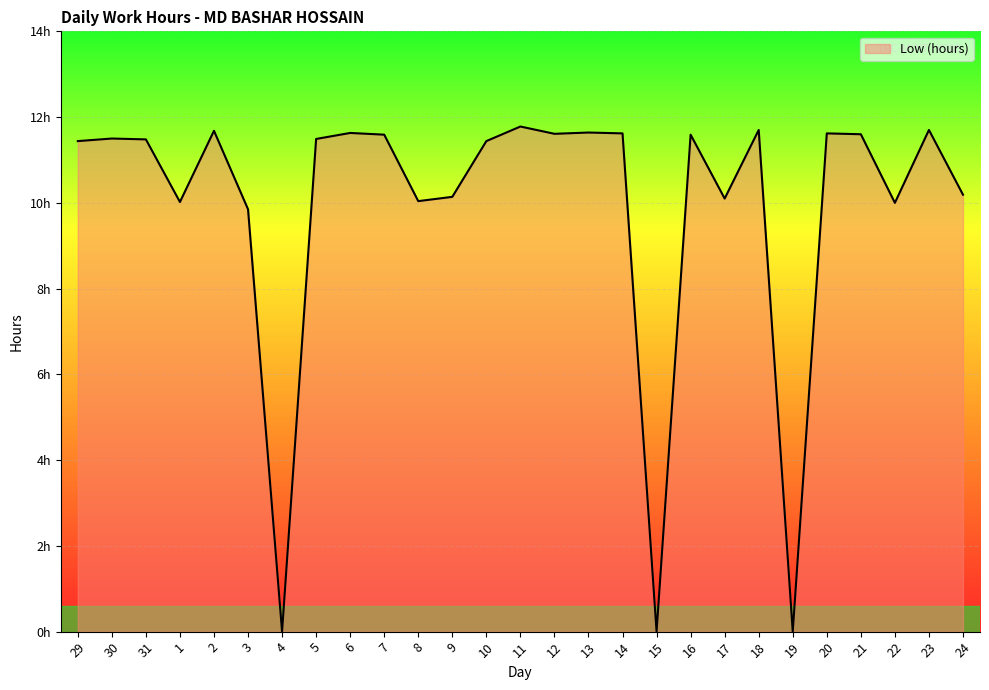

The chart shows a value of 3.7 at 16. True or false?

False